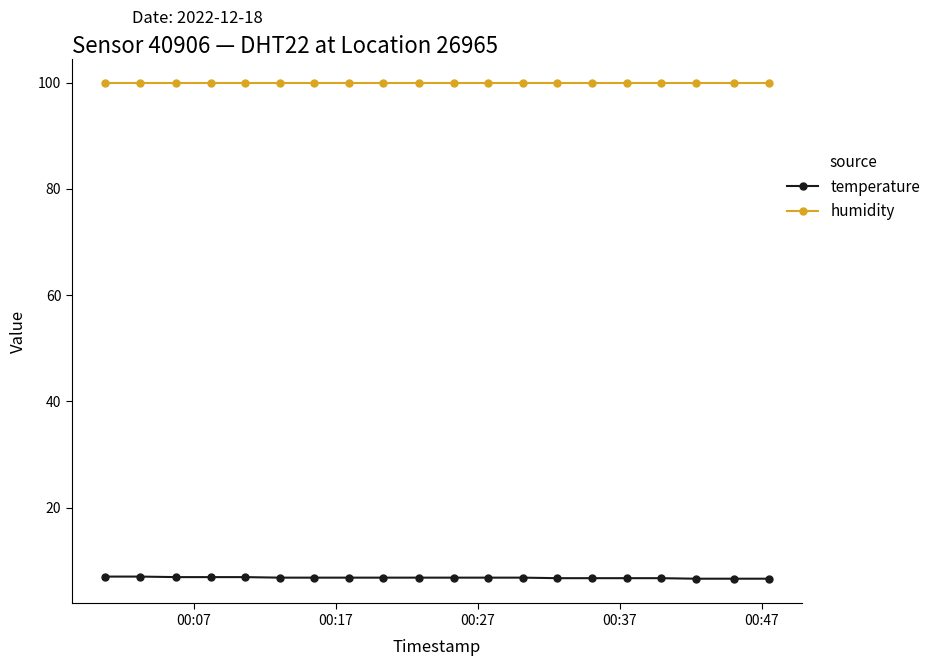

What is the maximum value shown in the chart?

99.9